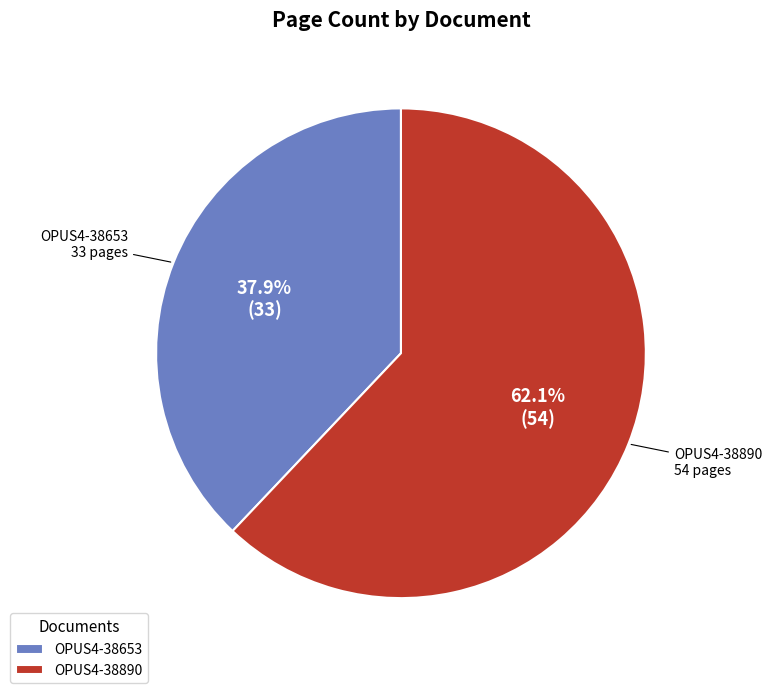

How much of the chart is everything except OPUS4-38653?

62.1%